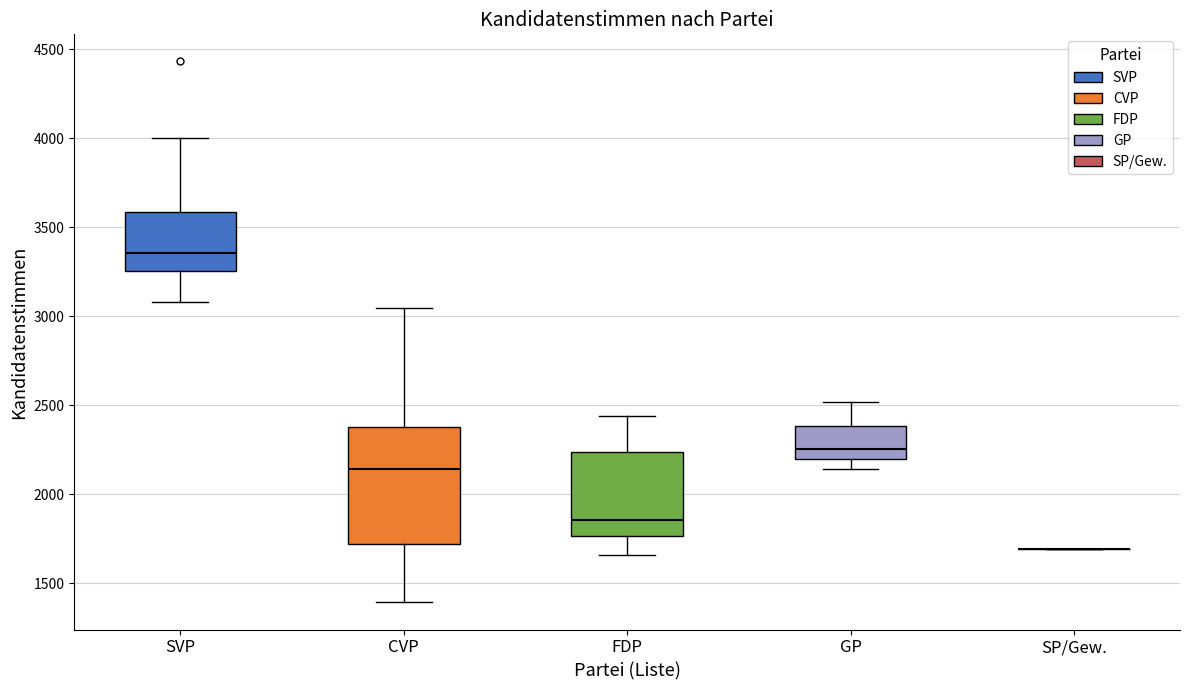

Where does the upper whisker of the box for FDP end on the y-axis? The values are not printed on the chart, so give them approximately, as read against the axis.

2450